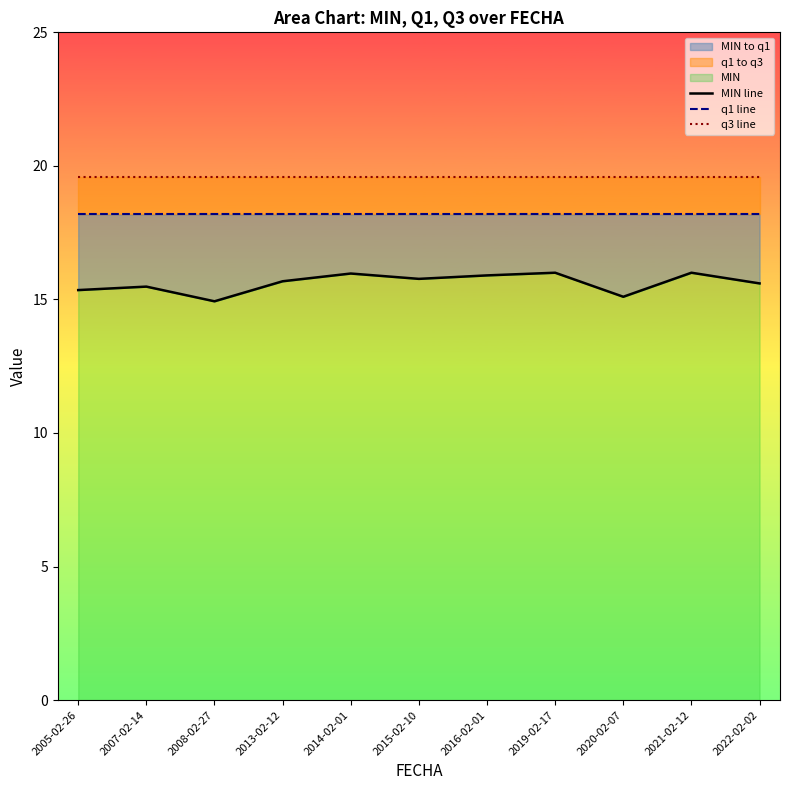

At which category does the chart reach its peak across all series?

2005-02-26